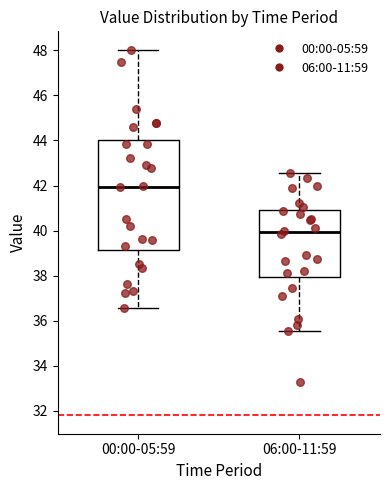

Reading left to right, transcribe this box plot: for each box, give where its median line is, the range the box spans, and where its two whiskers end, as read against the y-axis. The values are not printed on the chart, so give them approximately, as read against the axis.

00:00-05:59: median 42.0, box 39.2 to 44.0, whiskers 36.6 to 48.0
06:00-11:59: median 40.0, box 38.0 to 41.0, whiskers 35.6 to 42.6